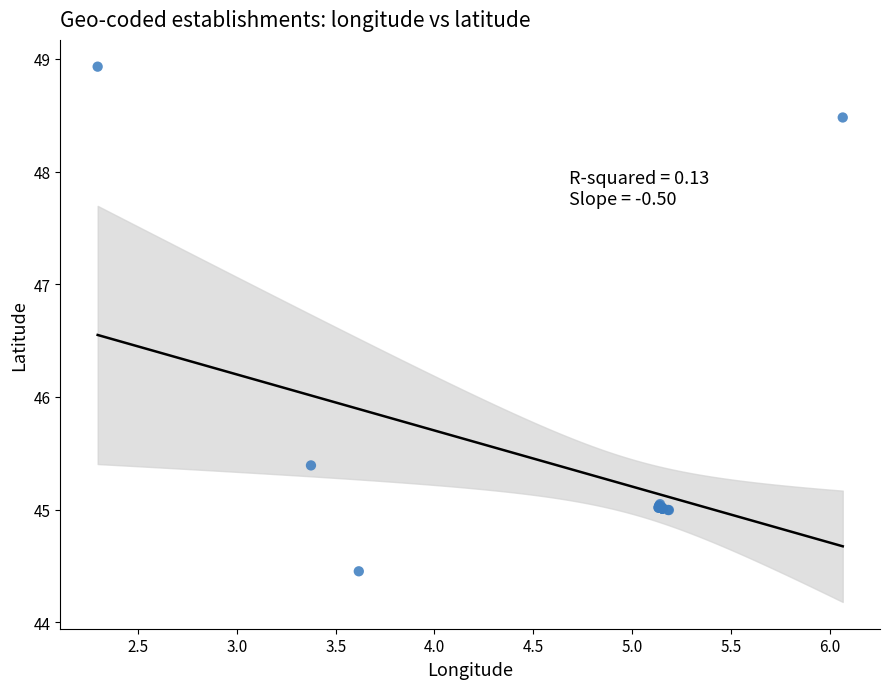

What Y value in the scatter plot is closest to 46?

45.4